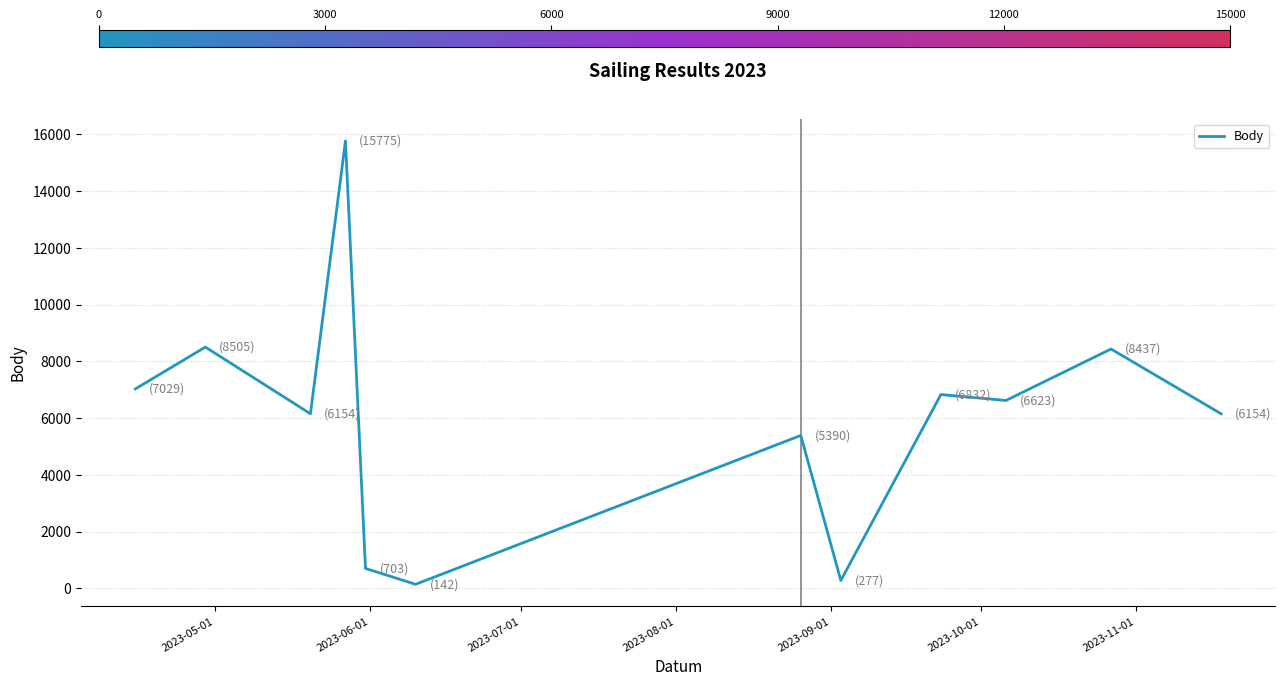

What is the difference between the maximum and minimum values?

15633